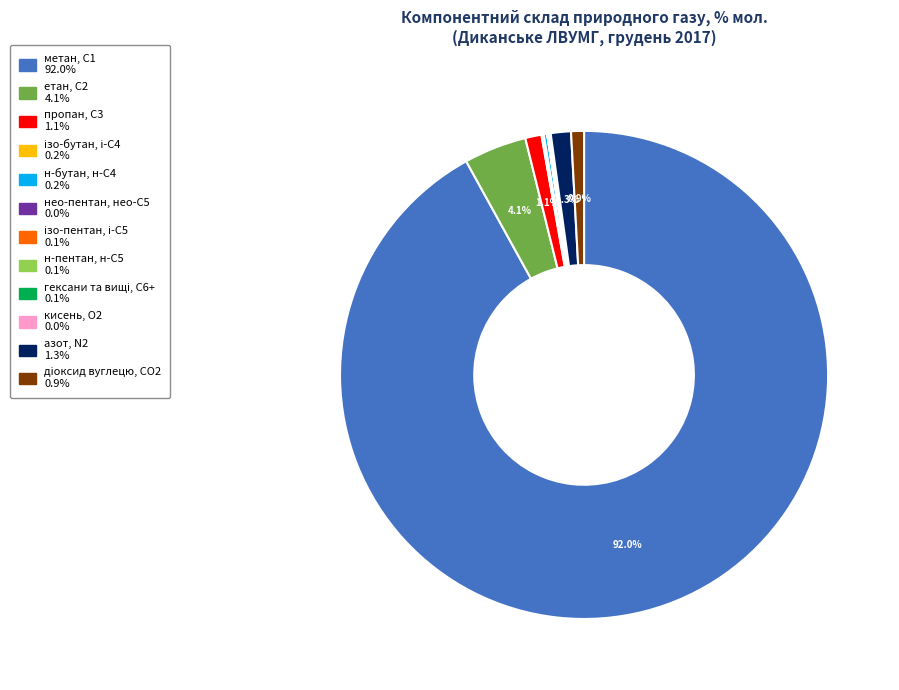

Do азот, N2 and пропан, С3 together represent more than half of the pie?

No